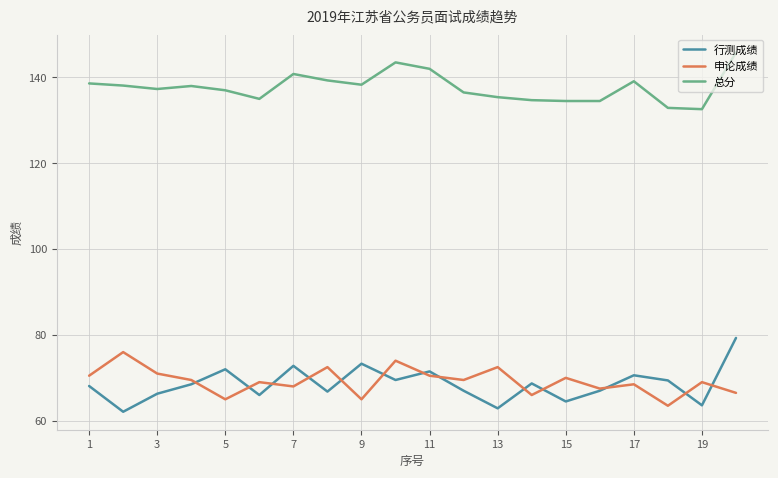

What is the maximum value shown in the chart?

145.8